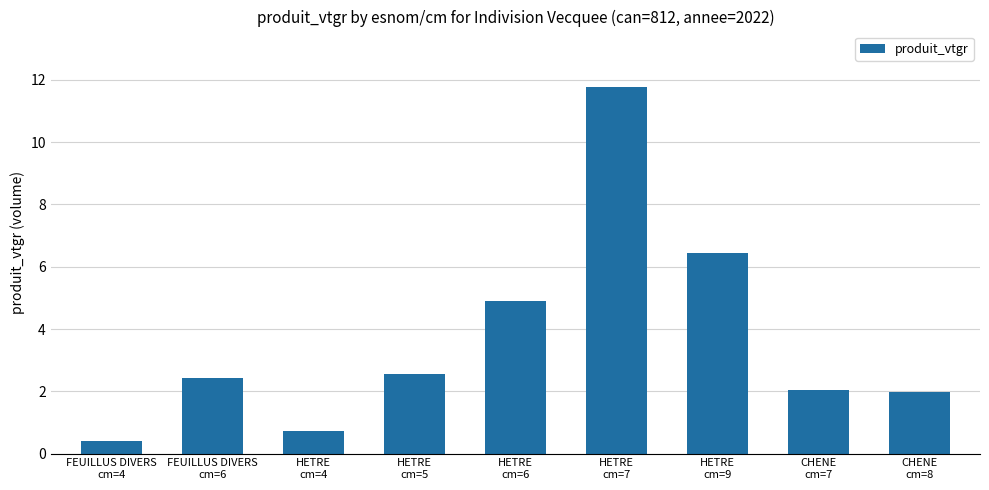

What is the change in value from HETRE
cm=7 to CHENE
cm=8?

-9.8